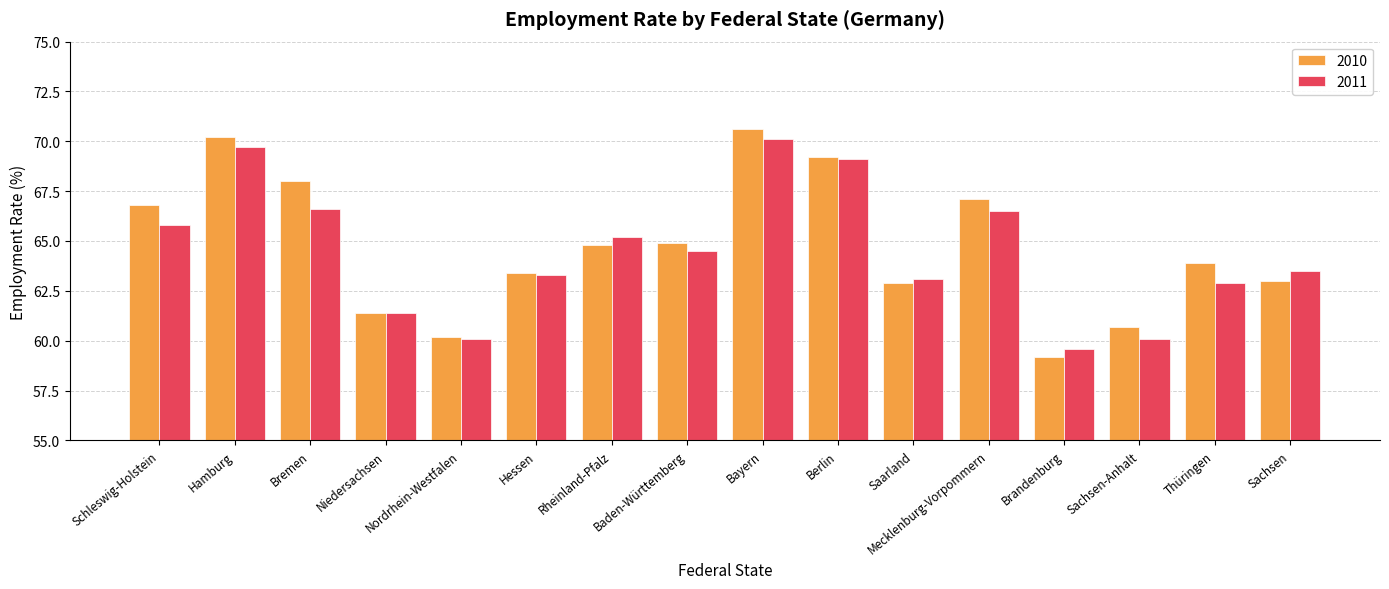

What value does the 2010 series have at Hessen?

63.4